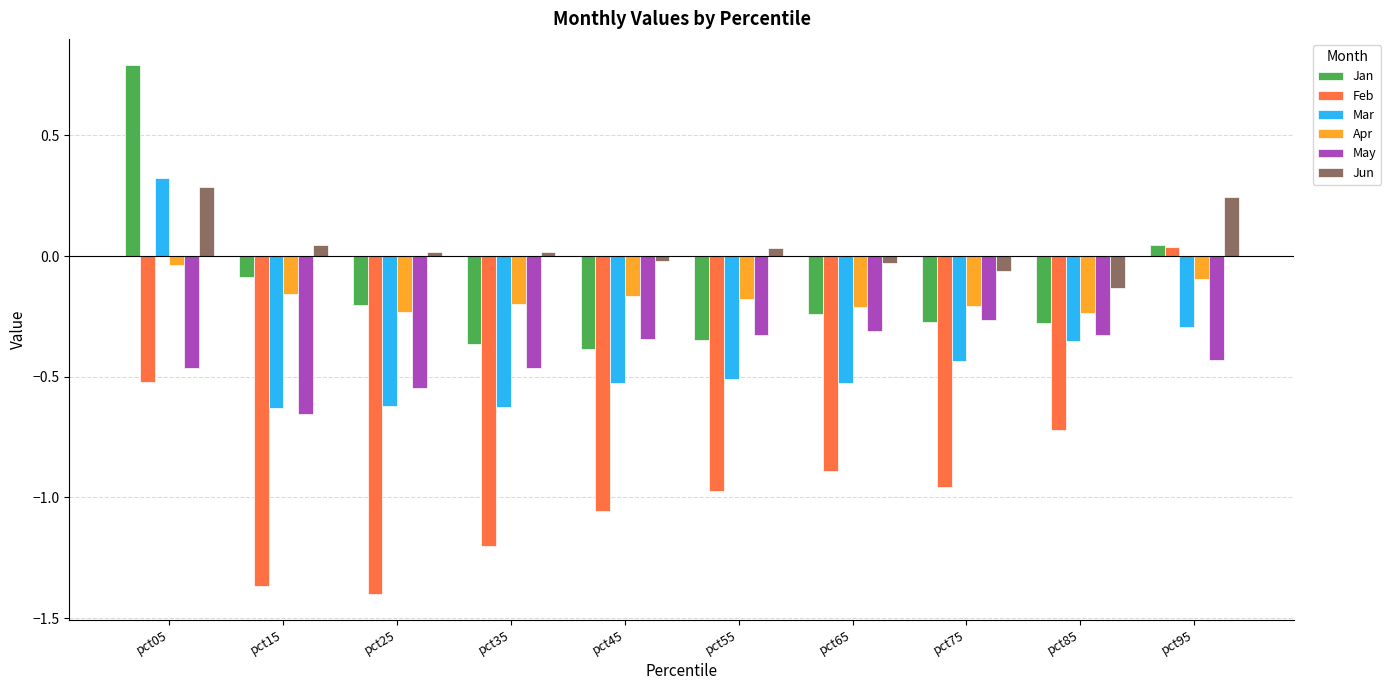

At which label does May reach its minimum?

pct15